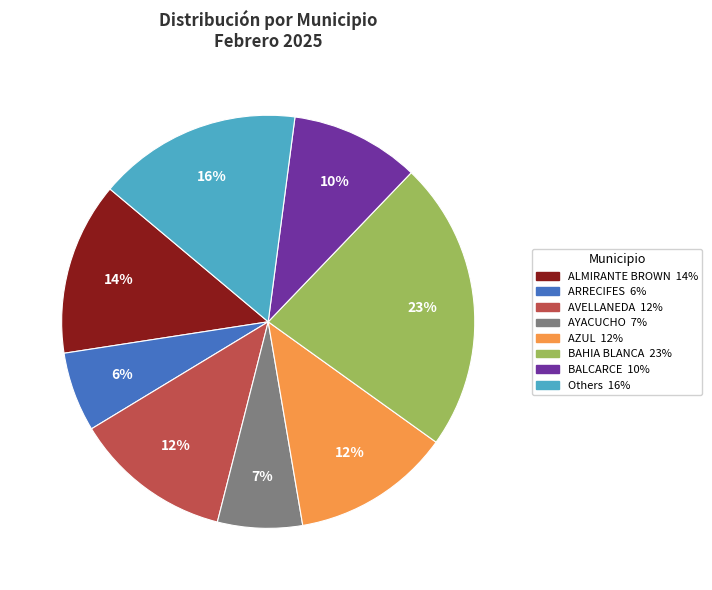

Count the number of slices in the pie.

8